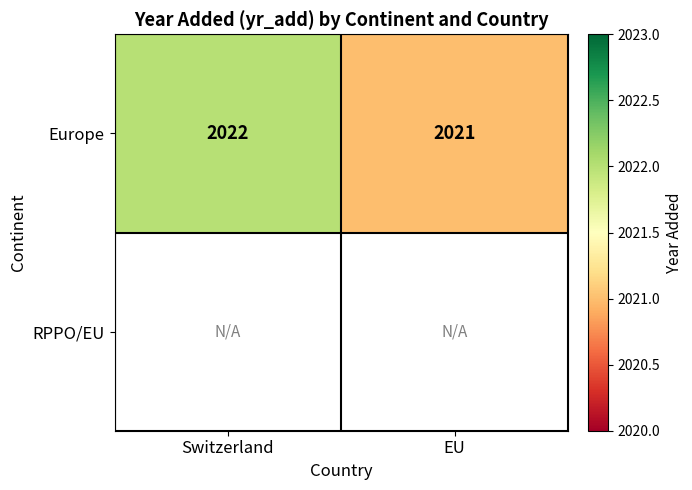

What is the sum of the Europe values at EU and Switzerland?

4043